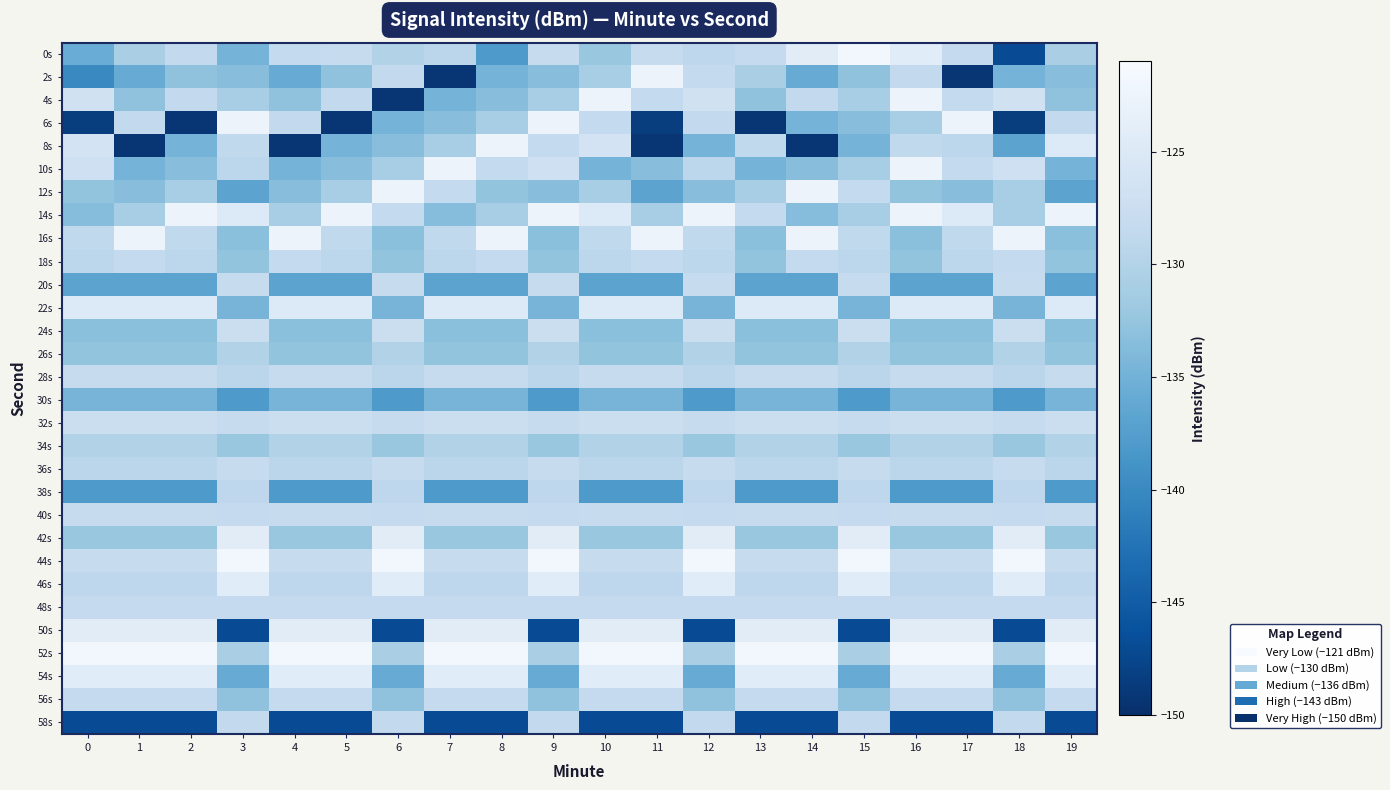

At which category is the sum across all series the highest?

16